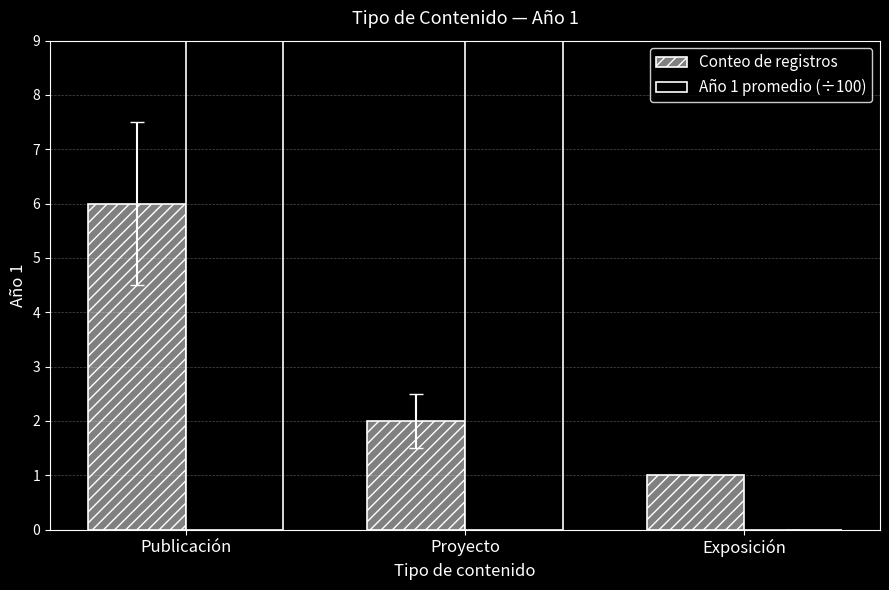

At which category does the chart reach its peak across all series?

Publicación